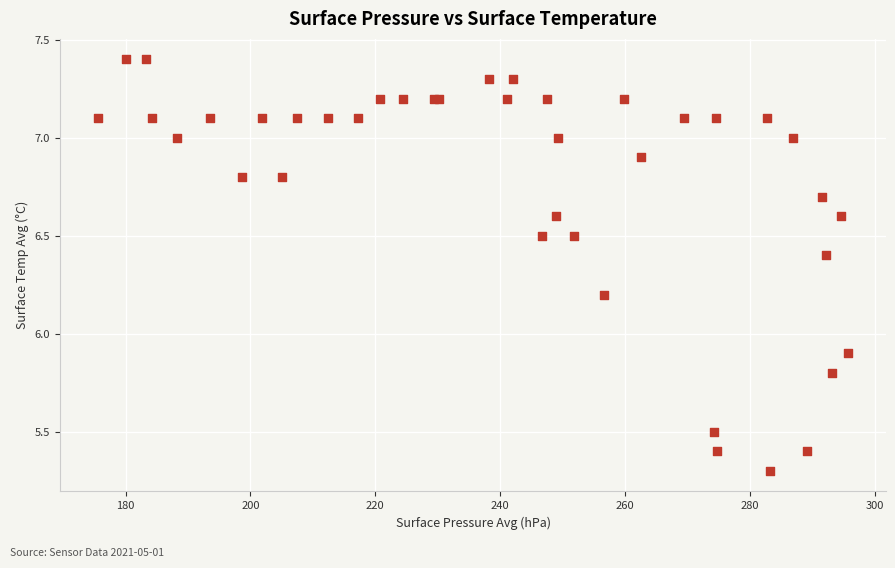

What Y value in the scatter plot is closest to 6?

5.9